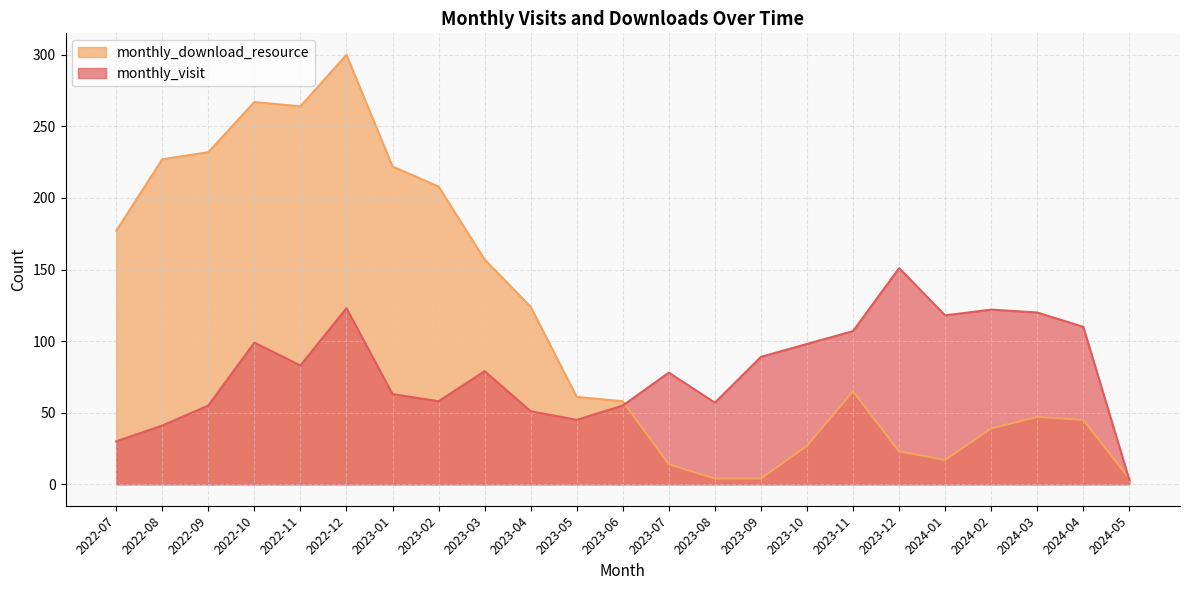

Is it true that monthly_download_resource equals 4 at 2023-09?

True